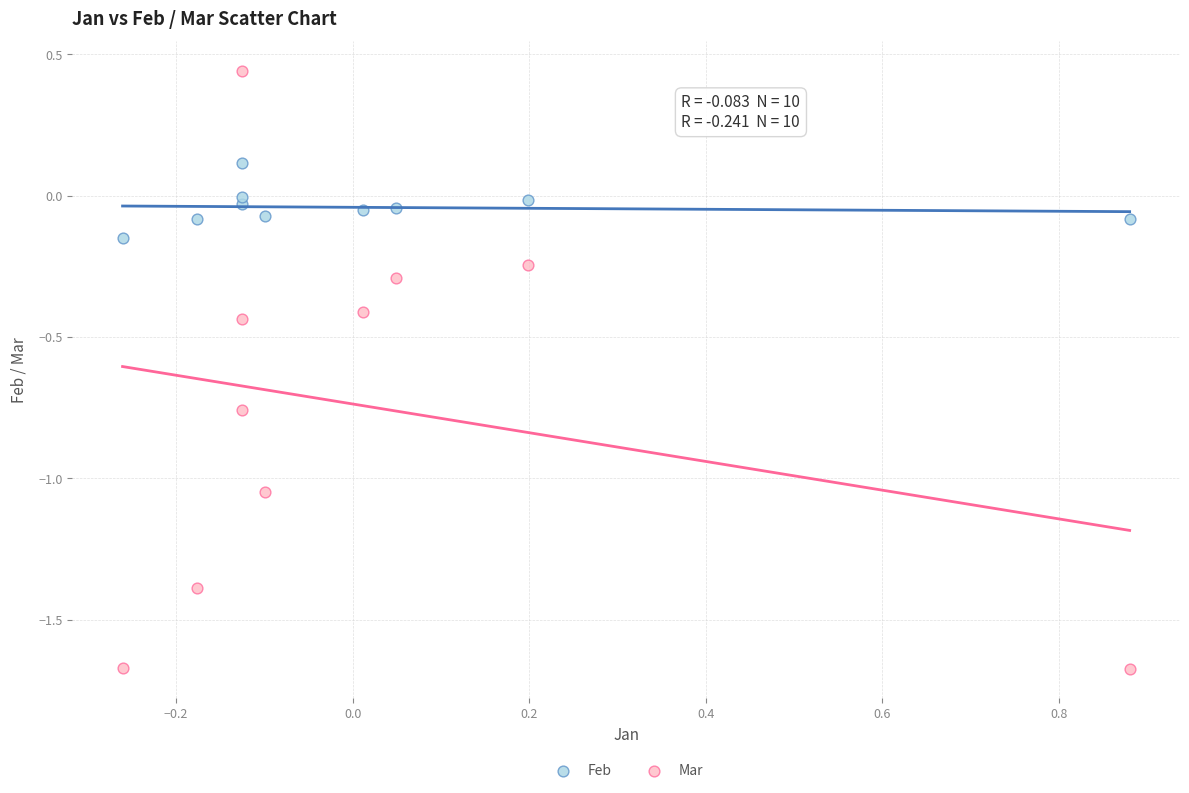

What is the X range (max minus min) for the scatter plot?

1.1